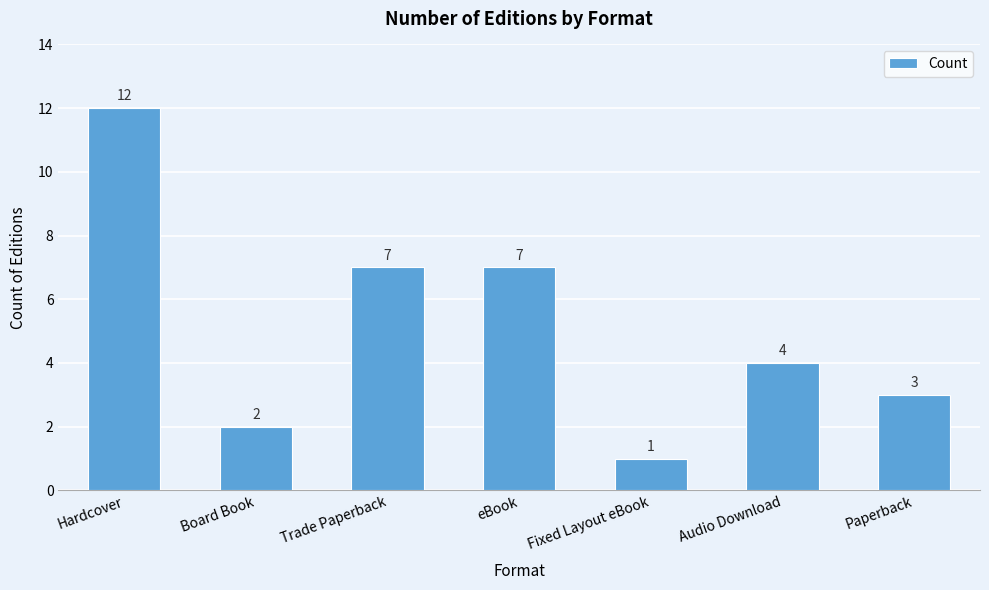

The chart shows a value of 7 at eBook. True or false?

True